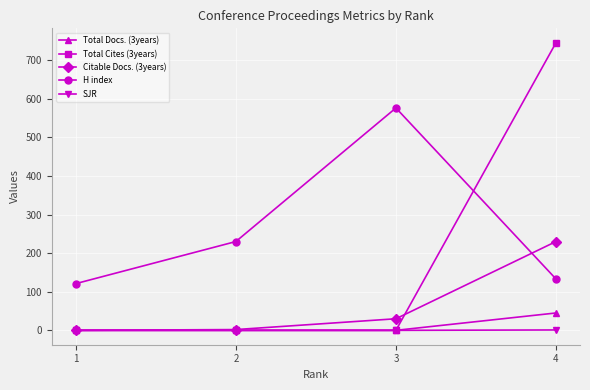

Where is the first local maximum for H index?

3